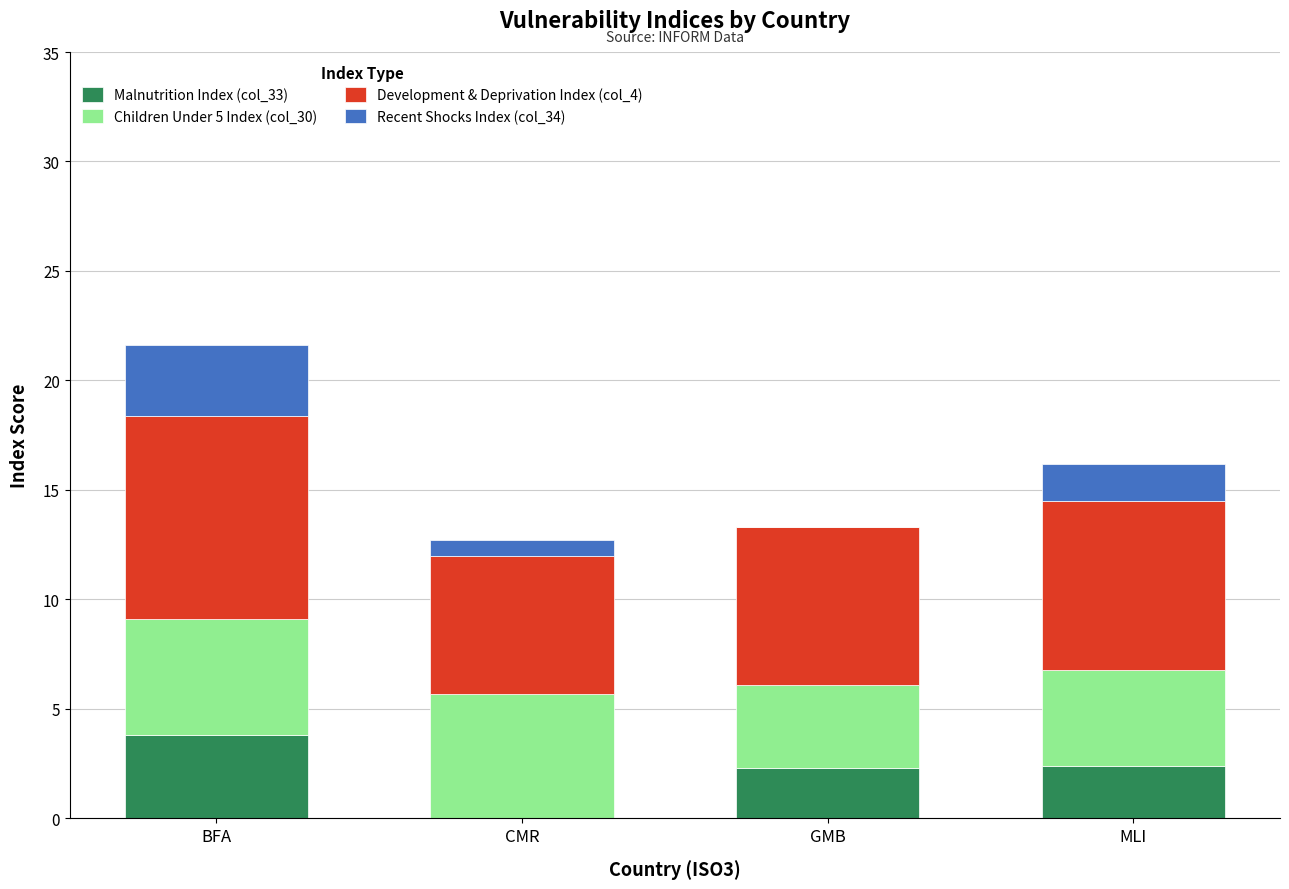

What is the highest value of the Malnutrition Index (col_33) series?

3.8